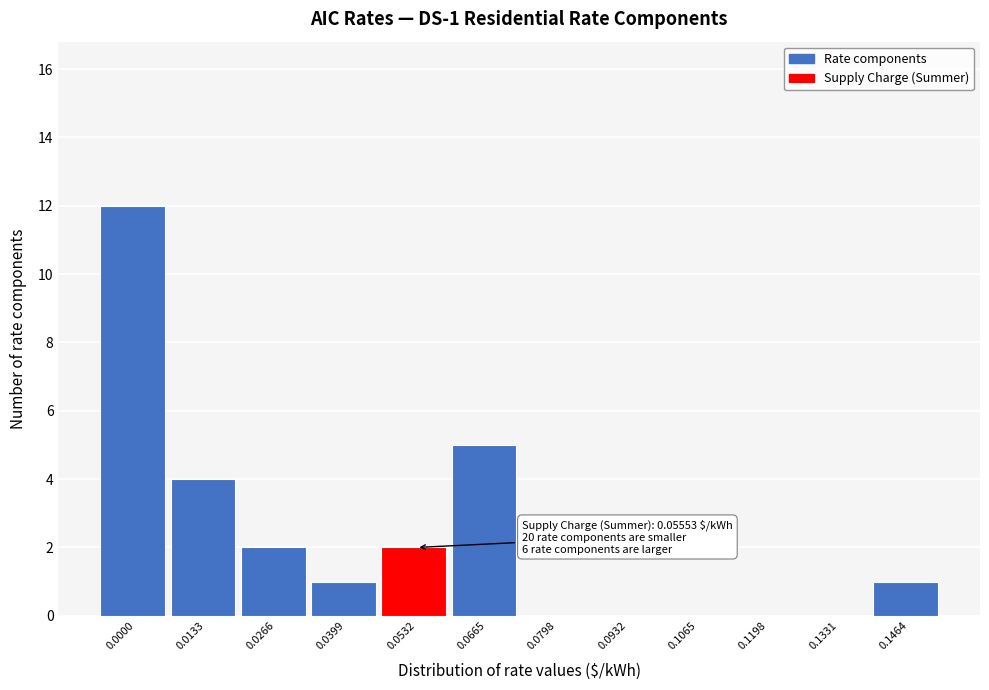

Reading left to right, what are all the values shown in this chart?

0.0000=12	0.0133=4	0.0266=2	0.0399=1	0.0532=2	0.0665=5	0.0798=0	0.0932=0	0.1065=0	0.1198=0	0.1331=0	0.1464=1